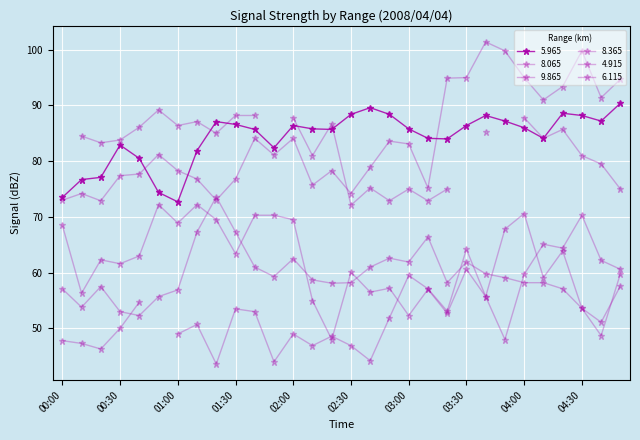

True or false: 8.065 and 8.365 cross at least once.

True